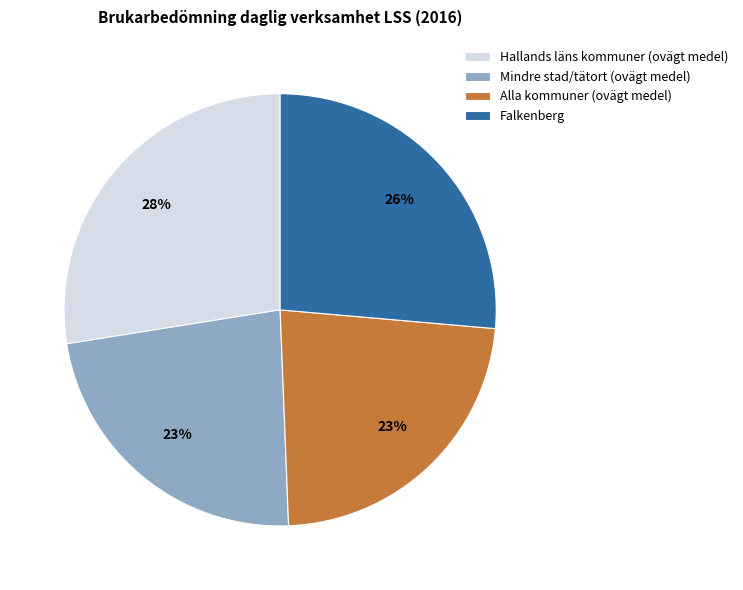

Is Alla kommuner (ovägt medel) the majority of the pie?

No